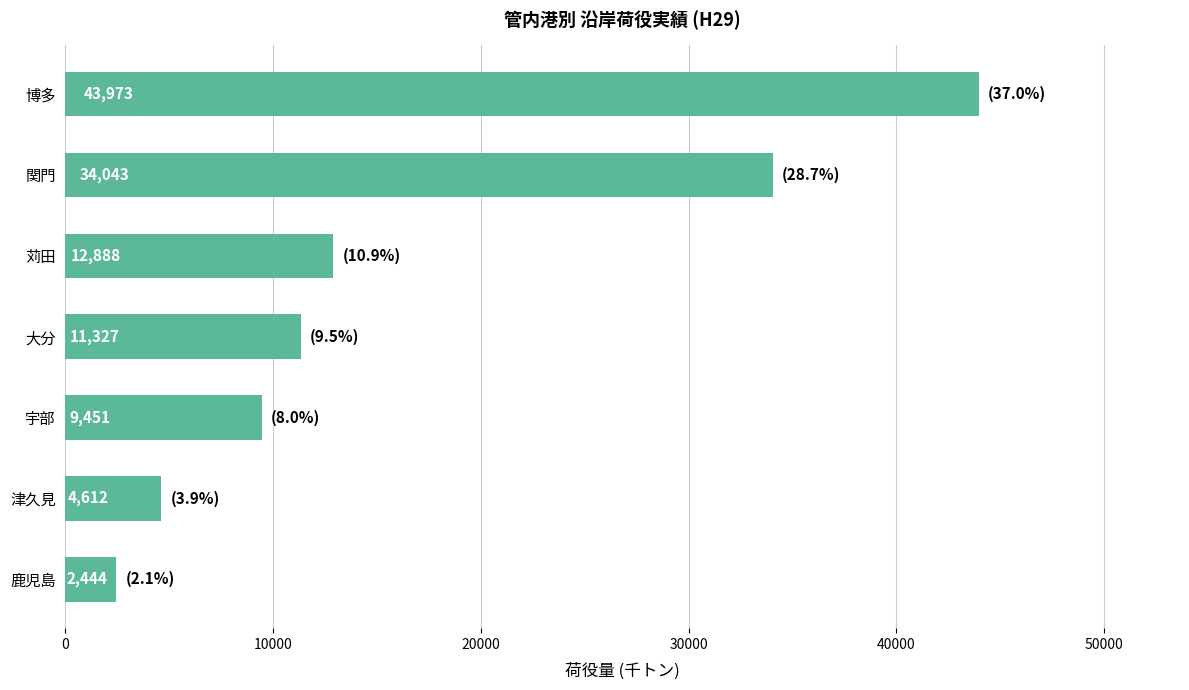

Reading top to bottom, extract all data points from this chart.

43973	34043	12888	11327	9451	4612	2444